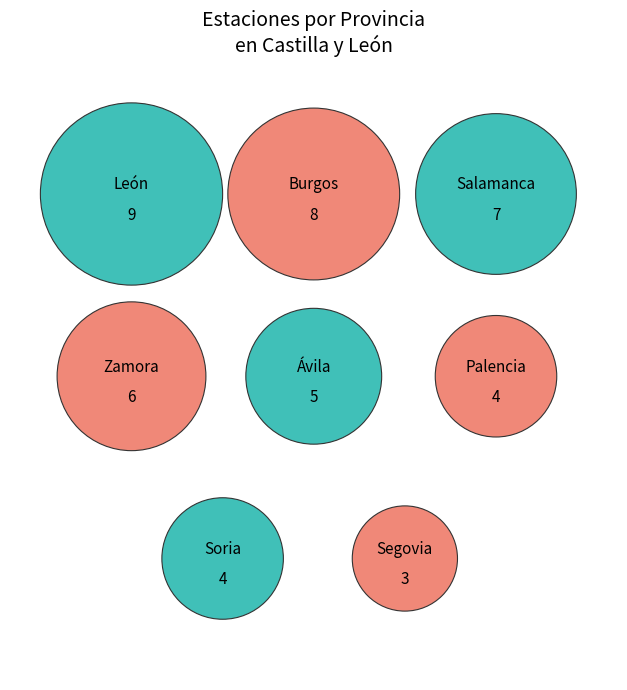

Which category has the biggest portion of the pie?

León